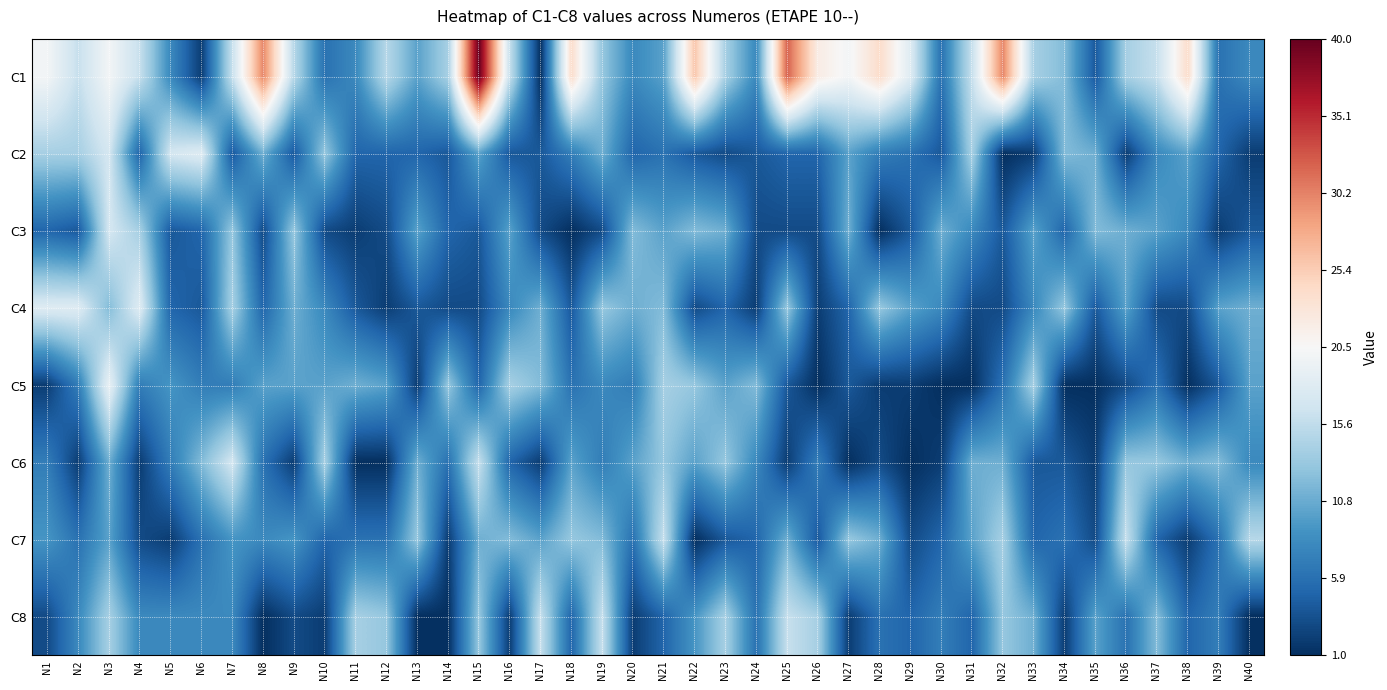

Reading right to left, transcribe all the data shown in this chart.

C1: N40=8	N39=6	N38=24	N37=16	N36=14	N35=4	N34=12	N33=14	N32=30	N31=16	N30=6	N29=18	N28=24	N27=20	N26=22	N25=32	N24=8	N23=14	N22=26	N21=10	N20=8	N19=13	N18=24	N17=1	N16=16	N15=40	N14=14	N13=10	N12=15	N11=8	N10=6	N9=15	N8=30	N7=16	N6=2	N5=8	N4=16	N3=20	N2=16	N1=20
C2: N40=2	N39=5	N38=10	N37=8	N36=2	N35=11	N34=12	N33=2	N32=1	N31=14	N30=4	N29=6	N28=7	N27=10	N26=5	N25=5	N24=4	N23=3	N22=4	N21=6	N20=5	N19=11	N18=7	N17=4	N16=4	N15=10	N14=4	N13=5	N12=5	N11=5	N10=13	N9=4	N8=11	N7=4	N6=18	N5=17	N4=5	N3=17	N2=14	N1=14
C3: N40=4	N39=2	N38=8	N37=10	N36=11	N35=12	N34=5	N33=10	N32=4	N31=8	N30=11	N29=4	N28=1	N27=11	N26=3	N25=3	N24=3	N23=11	N22=12	N21=10	N20=12	N19=3	N18=1	N17=3	N16=10	N15=4	N14=5	N13=10	N12=3	N11=2	N10=3	N9=13	N8=3	N7=13	N6=5	N5=4	N4=14	N3=17	N2=4	N1=5
C4: N40=11	N39=10	N38=3	N37=3	N36=10	N35=4	N34=13	N33=8	N32=3	N31=3	N30=8	N29=10	N28=13	N27=5	N26=2	N25=13	N24=2	N23=5	N22=3	N21=12	N20=11	N19=13	N18=4	N17=11	N16=8	N15=3	N14=3	N13=4	N12=2	N11=4	N10=8	N9=11	N8=5	N7=14	N6=4	N5=5	N4=18	N3=12	N2=18	N1=18
C5: N40=10	N39=4	N38=1	N37=6	N36=3	N35=1	N34=1	N33=14	N32=6	N31=1	N30=1	N29=2	N28=2	N27=4	N26=1	N25=4	N24=12	N23=10	N22=13	N21=14	N20=7	N19=8	N18=6	N17=12	N16=14	N15=5	N14=13	N13=2	N12=10	N11=11	N10=10	N9=10	N8=10	N7=7	N6=7	N5=9	N4=7	N3=19	N2=7	N1=2
C6: N40=8	N39=12	N38=11	N37=13	N36=13	N35=2	N34=4	N33=4	N32=11	N31=11	N30=2	N29=1	N28=3	N27=1	N26=7	N25=2	N24=8	N23=13	N22=10	N21=13	N20=10	N19=7	N18=10	N17=2	N16=5	N15=16	N14=6	N13=11	N12=1	N11=1	N10=14	N9=2	N8=6	N7=17	N6=12	N5=7	N4=2	N3=11	N2=2	N1=7
C7: N40=15	N39=6	N38=2	N37=5	N36=16	N35=3	N34=6	N33=5	N32=14	N31=10	N30=5	N29=3	N28=11	N27=13	N26=4	N25=11	N24=5	N23=4	N22=1	N21=16	N20=6	N19=12	N18=13	N17=10	N16=12	N15=11	N14=2	N13=13	N12=6	N11=6	N10=5	N9=9	N8=8	N7=9	N6=6	N5=2	N4=3	N3=10	N2=6	N1=9
C8: N40=1	N39=7	N38=5	N37=12	N36=6	N35=10	N34=2	N33=11	N32=13	N31=5	N30=7	N29=5	N28=6	N27=2	N26=14	N25=16	N24=6	N23=14	N22=9	N21=5	N20=2	N19=16	N18=5	N17=16	N16=2	N15=13	N14=1	N13=1	N12=13	N11=14	N10=2	N9=3	N8=1	N7=8	N6=8	N5=8	N4=8	N3=14	N2=8	N1=3